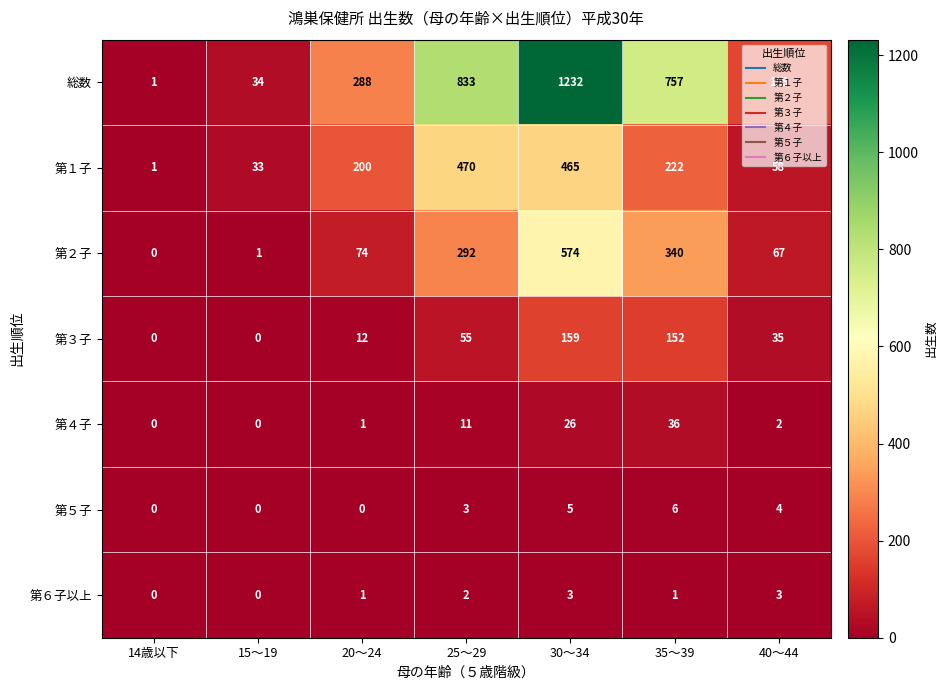

At which category is the sum across all series the highest?

30～34